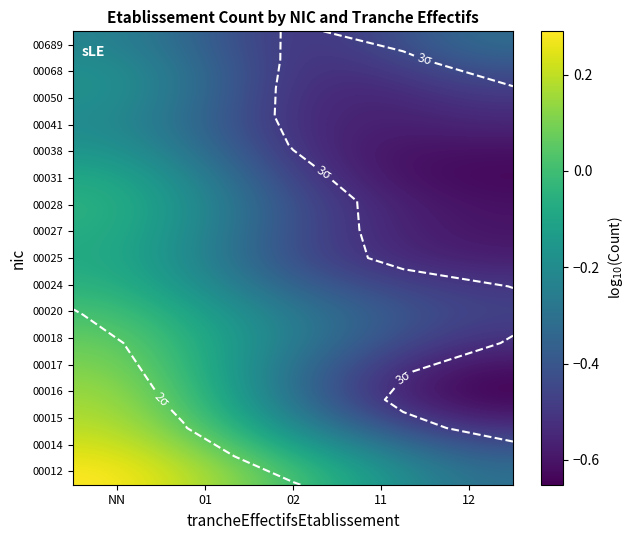

What is the total value across all series at 01?

-2.8